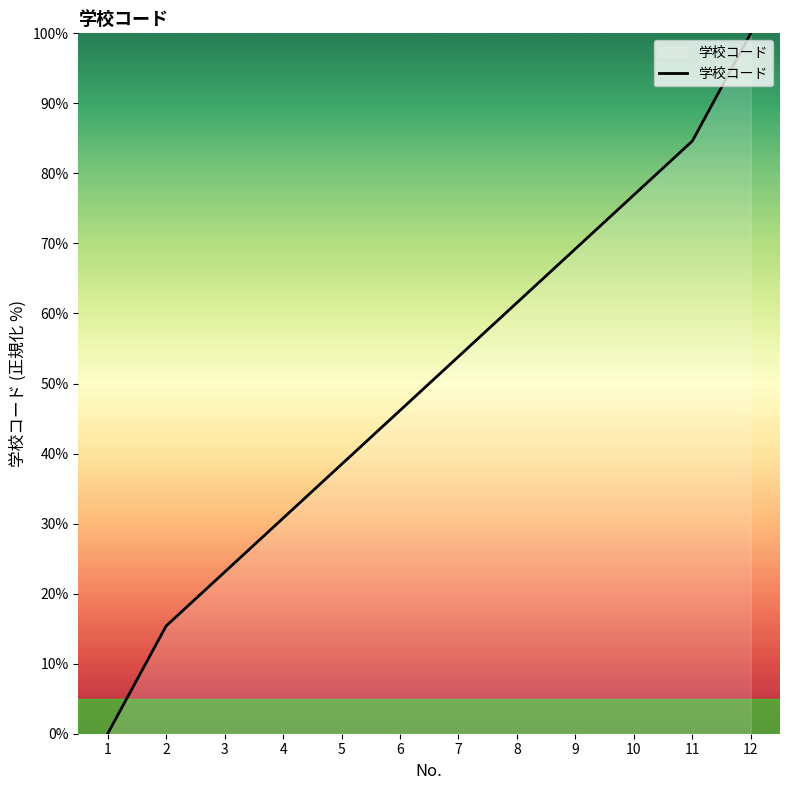

Is it true that the value at 10 is 31.9?

False